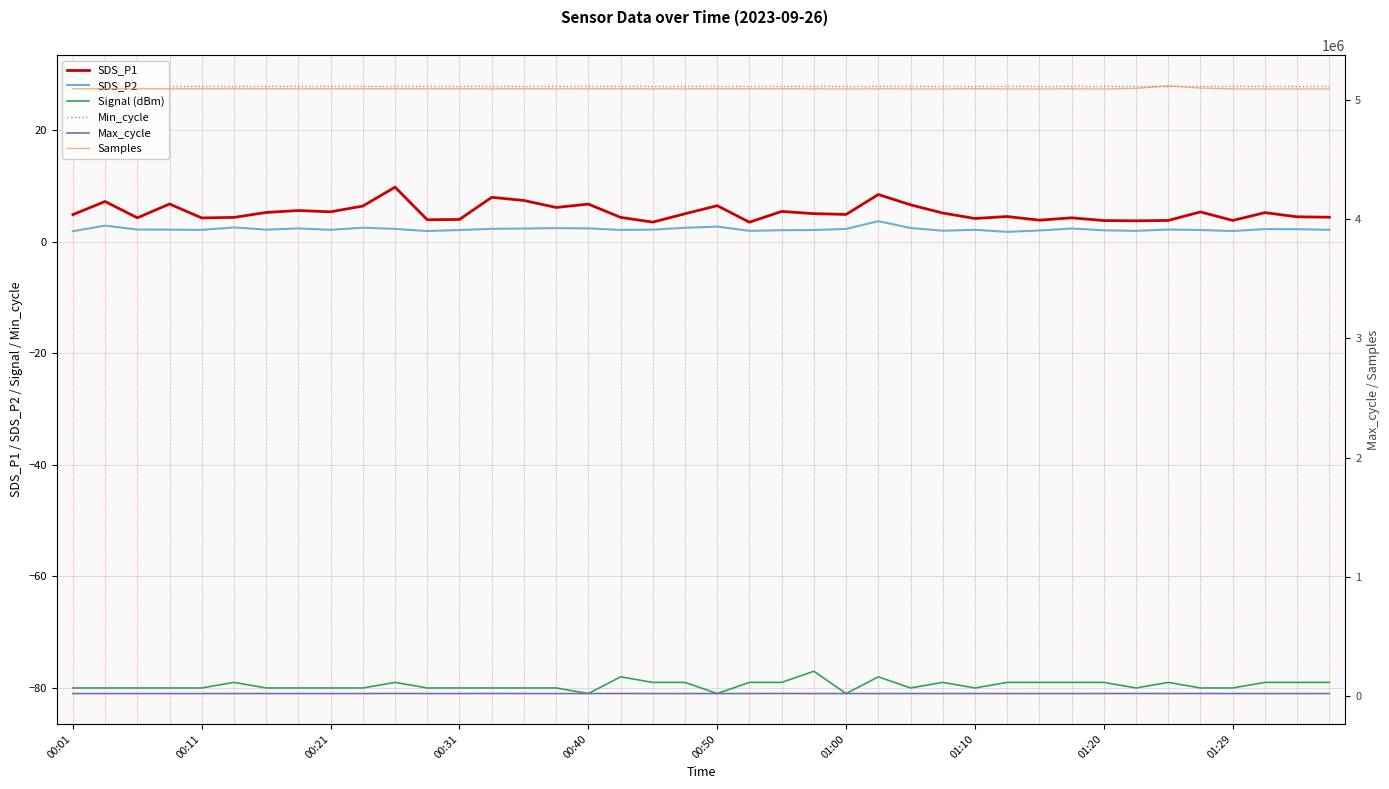

What is the sum of all Samples values?

203793813.0